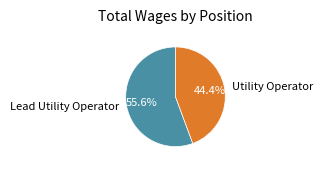

Which has a higher value, Utility Operator or Lead Utility Operator?

Lead Utility Operator